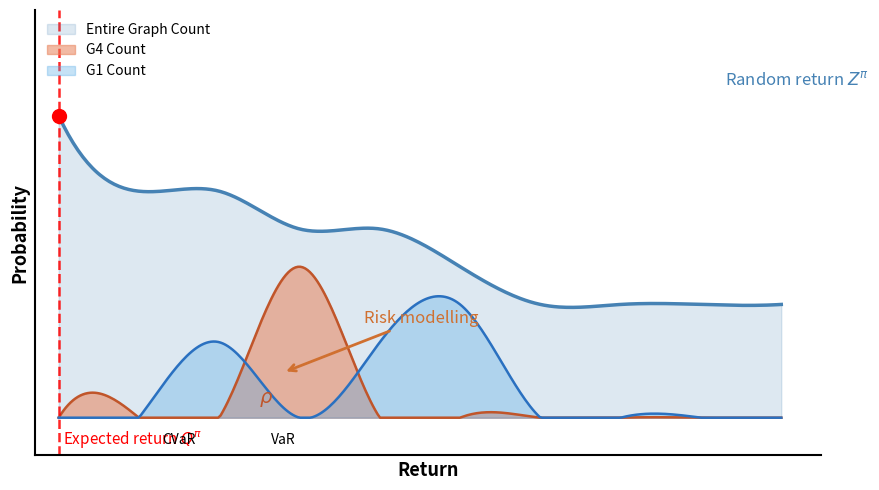

Rank the series by their maximum value, from lowest to highest.

G1 Count, G4 Count, Entire Graph Count